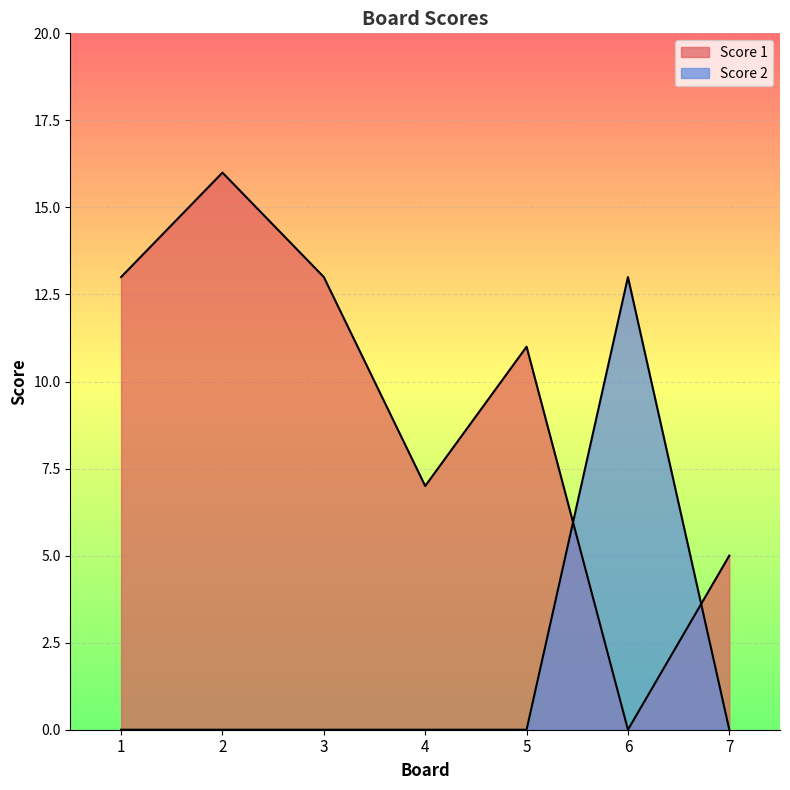

Where is Score 1 nearest to the value 8?

4